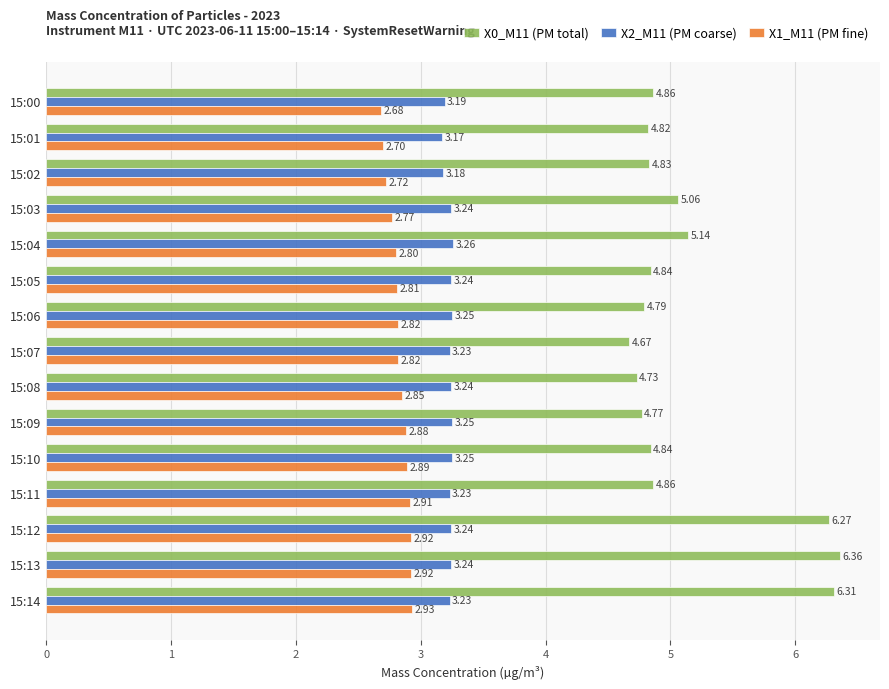

Rank the series at 15:08 from lowest to highest value.

X1_M11 (PM fine), X2_M11 (PM coarse), X0_M11 (PM total)